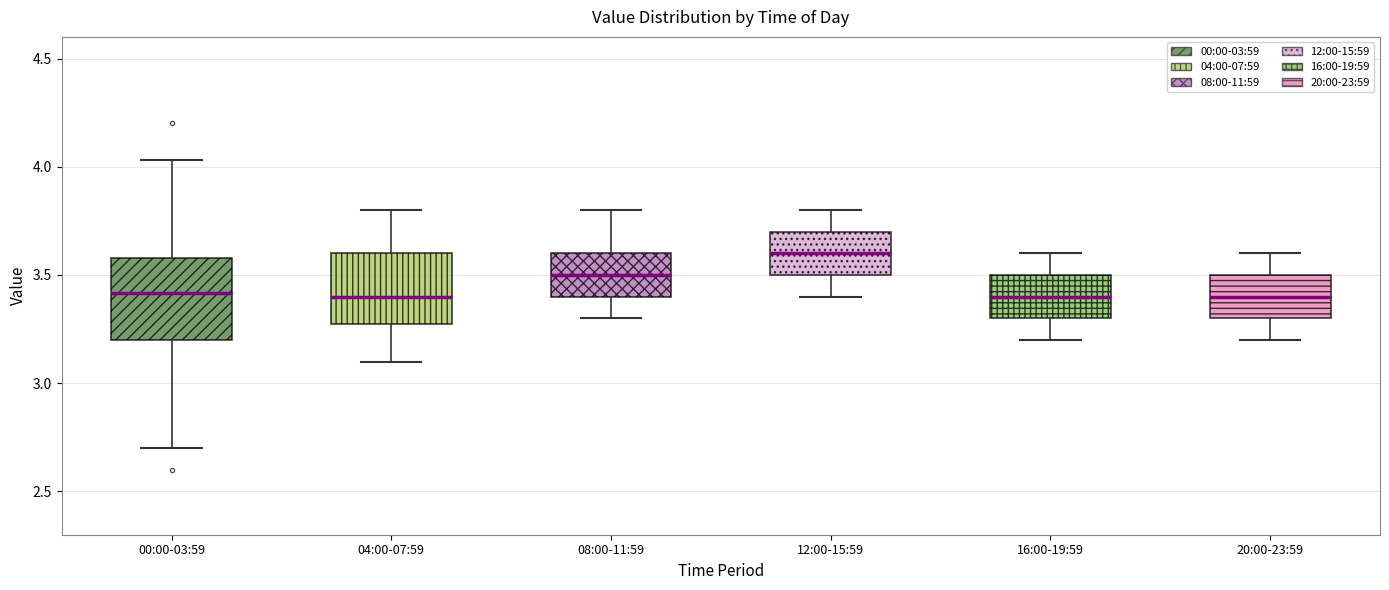

Where is the upper edge of the box for 04:00-07:59 on the y-axis? The values are not printed on the chart, so give them approximately, as read against the axis.

3.60